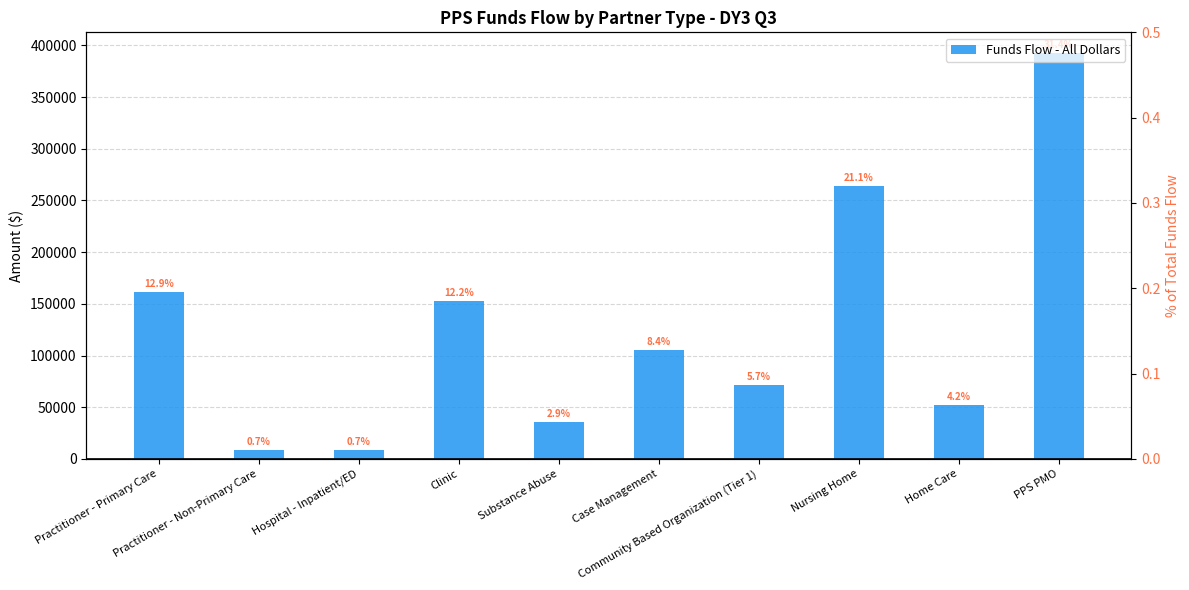

Reading right to left, transcribe all the data shown in this chart.

Funds Flow - All Dollars: 392967.0	52242.7	264360.4	71447.1	105108.1	35723.5	152992.7	8299.0	8299.0	161502.7
% of Funds Flow - All Dollars: 0.3	0.0	0.2	0.1	0.1	0.0	0.1	0.0	0.0	0.1